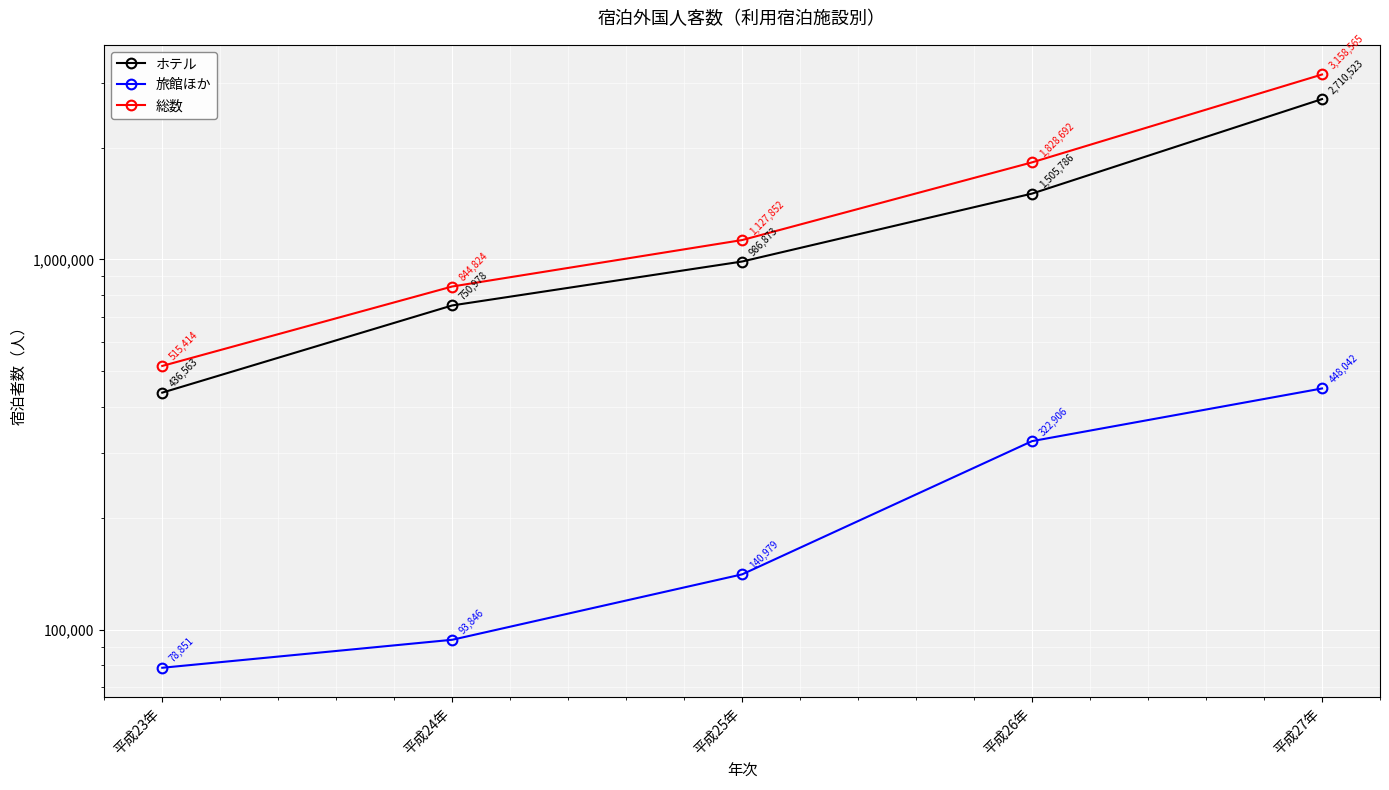

What is the average value of the ホテル series?

1278145